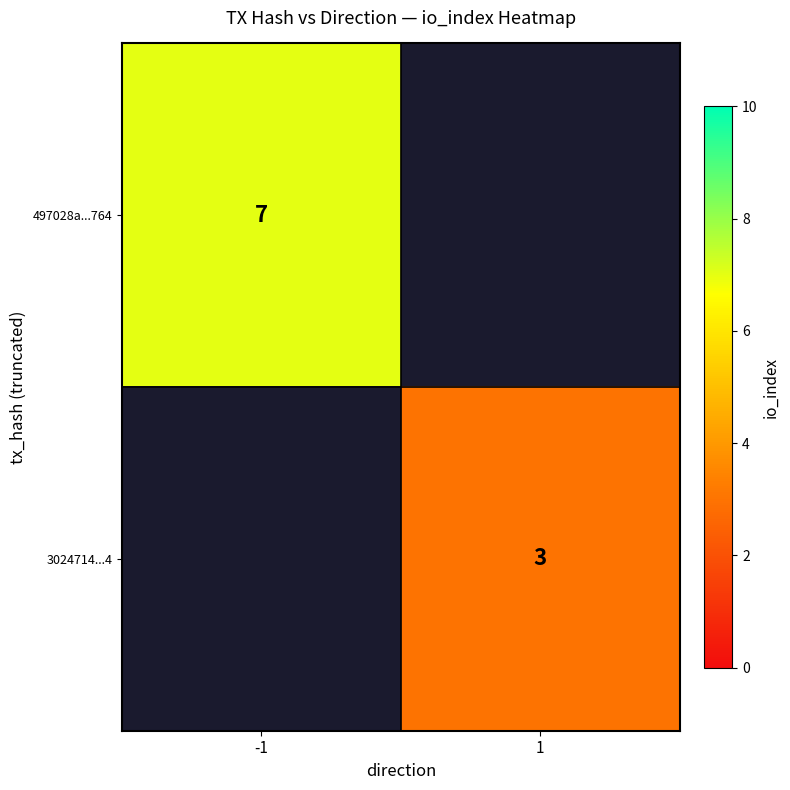

Which has a higher value, 1 or -1?

-1